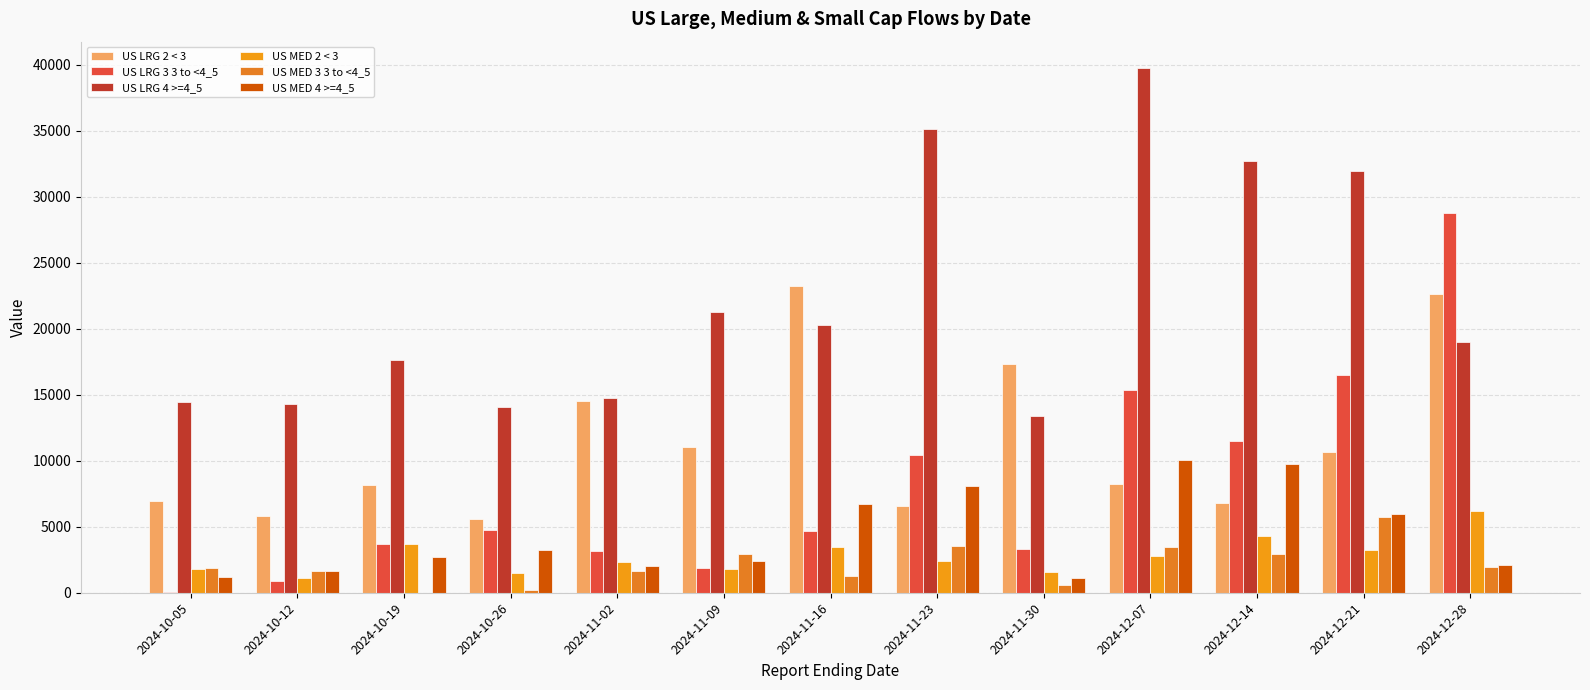

What is the value of the US MED 4 >=4_5 bar at the 5th from the left?

2040